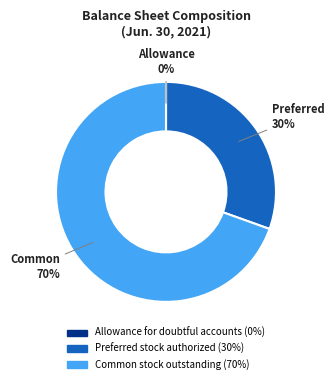

Which category has the biggest portion of the pie?

Common stock outstanding